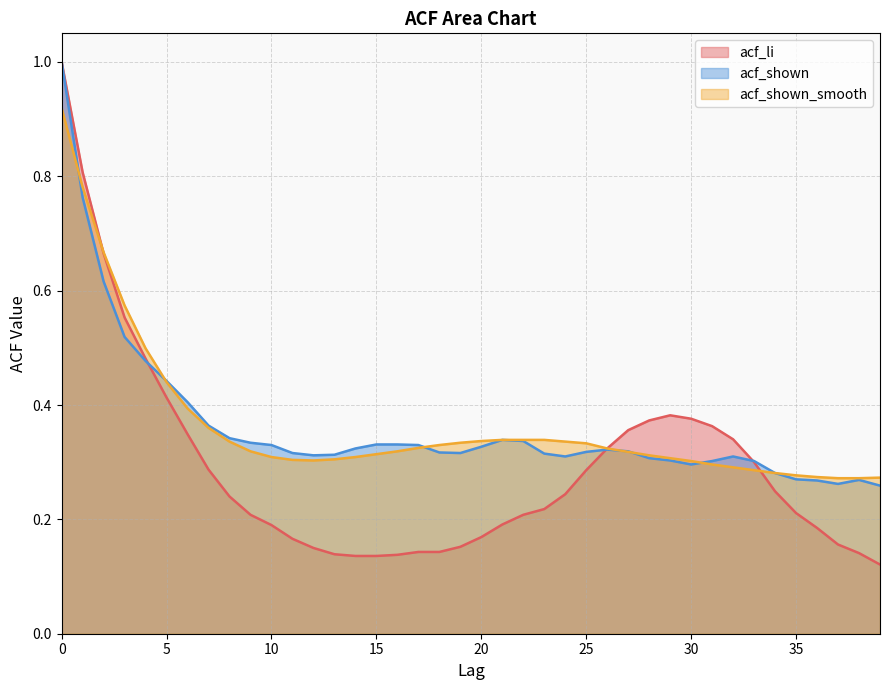

True or false: acf_shown has more than 2 interior local peaks.

True